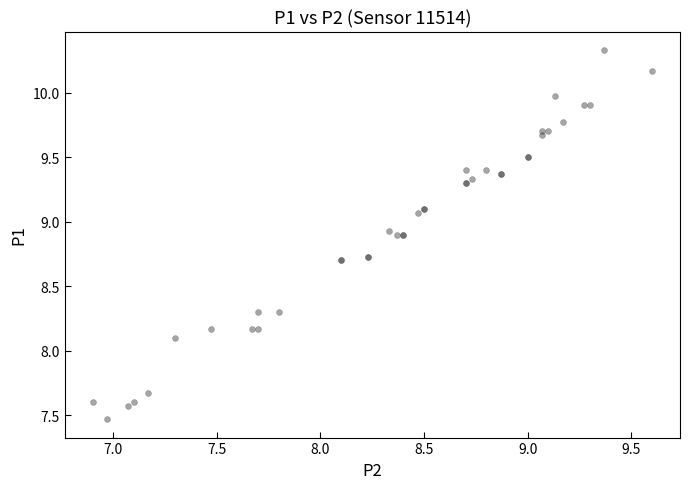

What Y value in the scatter plot is closest to 8?

8.1